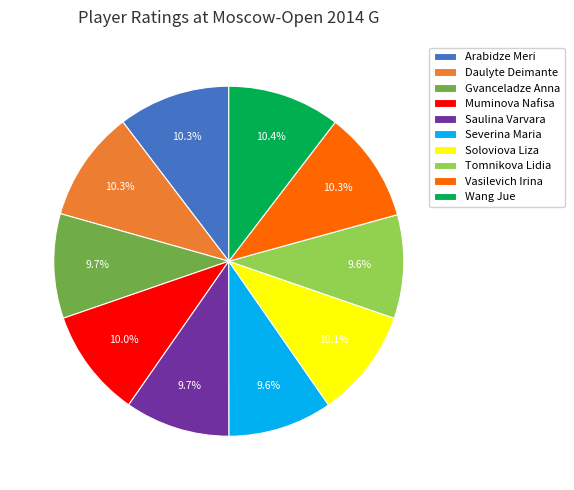

Which has a higher value, Wang Jue or Saulina Varvara?

Wang Jue